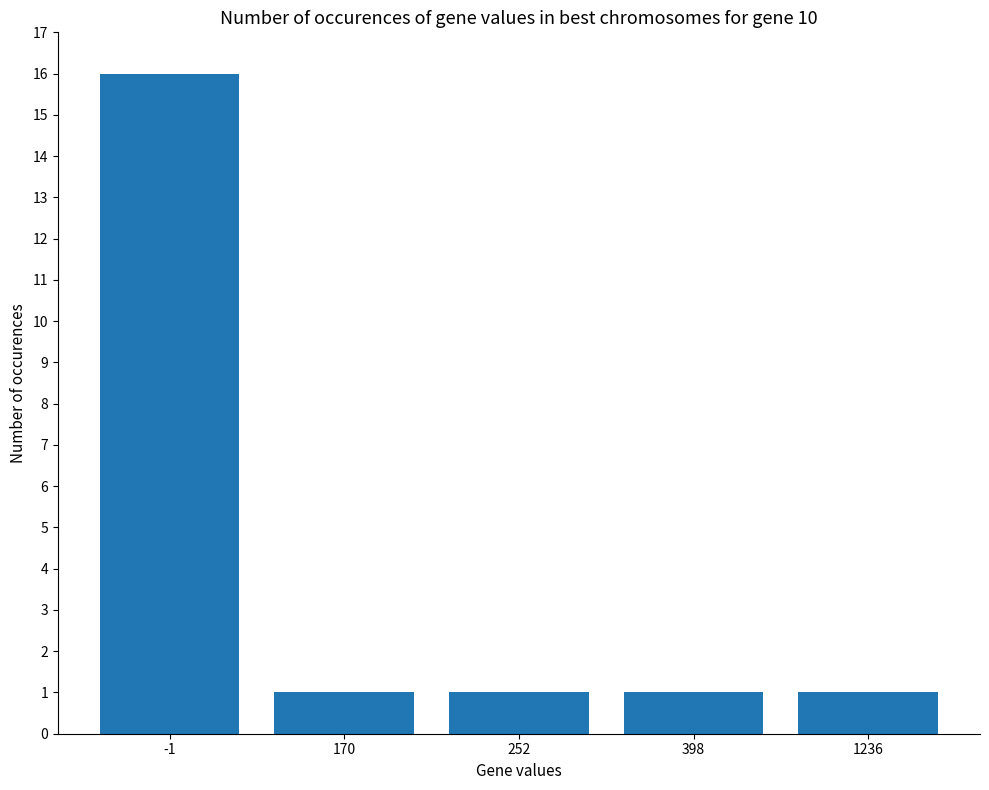

Reading left to right, list all the values displayed in this chart.

-1=16	170=1	252=1	398=1	1236=1